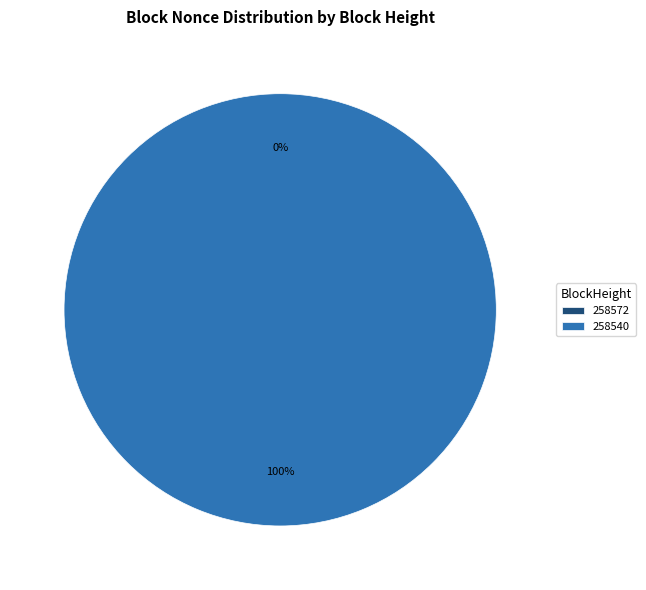

Which has a higher value, 258540 or 258572?

258540